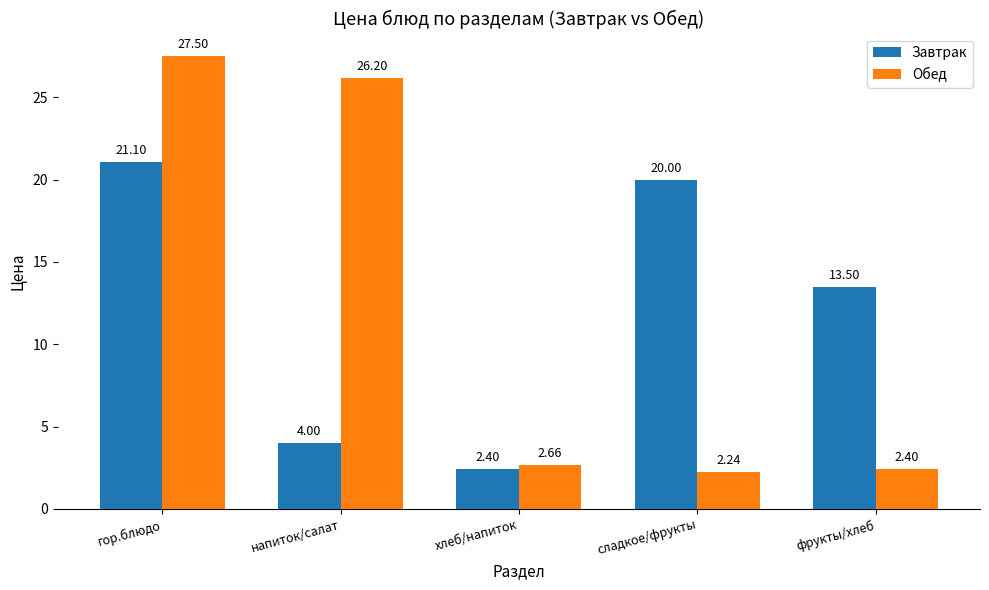

At how many categories does at least one series exceed 19?

3